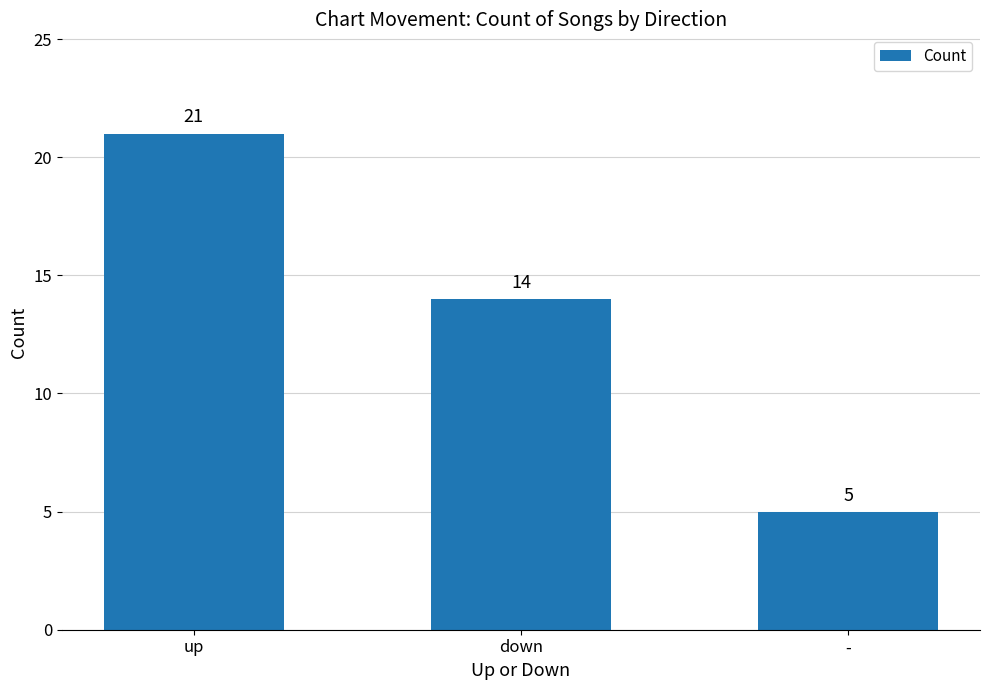

Where does the data first go above 14?

up